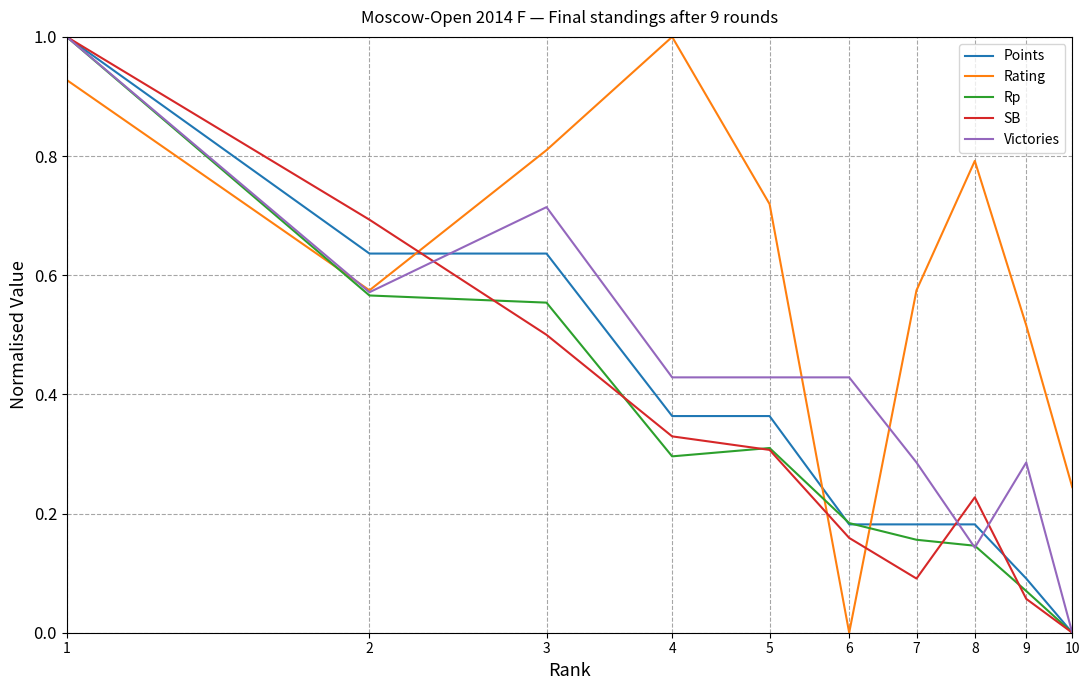

What is the maximum value shown in the chart?

1.0